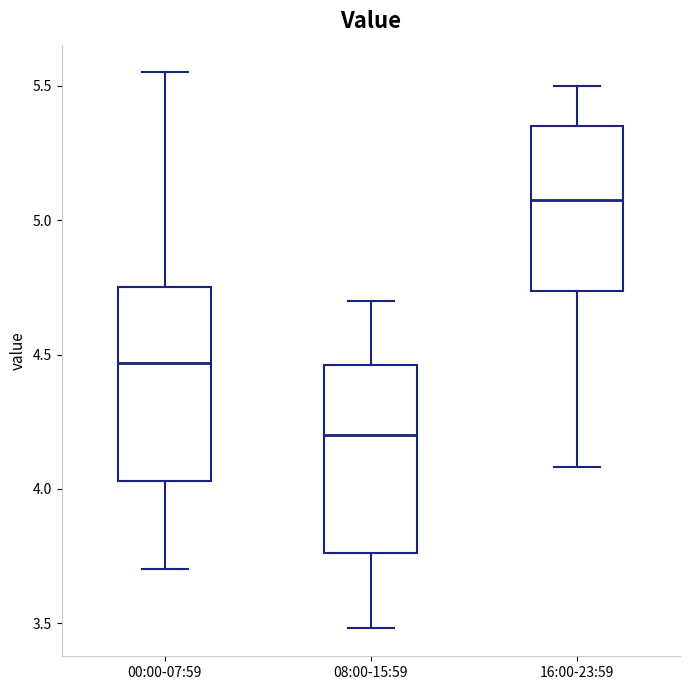

Where does the lower whisker of the box for 00:00-07:59 end on the y-axis? The values are not printed on the chart, so give them approximately, as read against the axis.

3.70